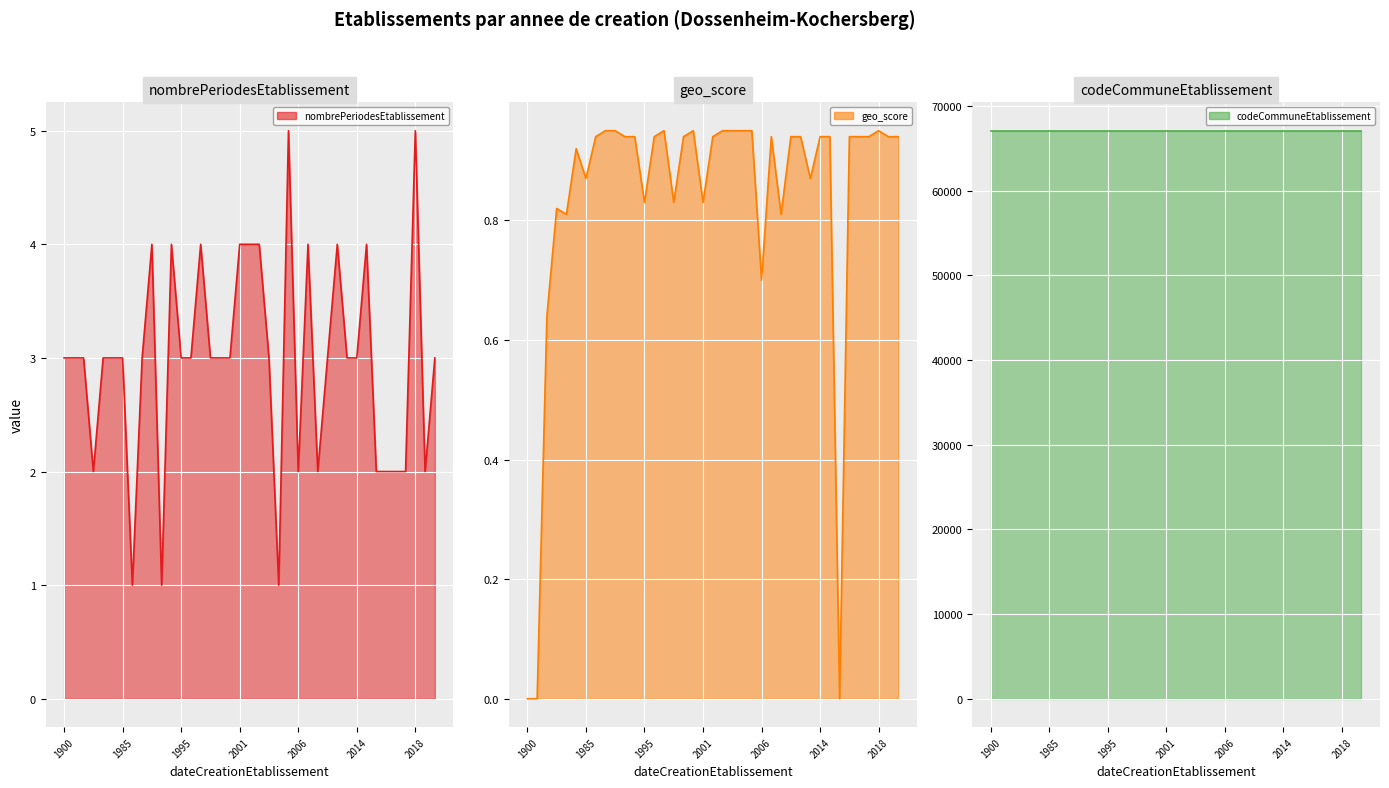

What is the sum of the nombrePeriodesEtablissement values at 16 and 8?

6.0